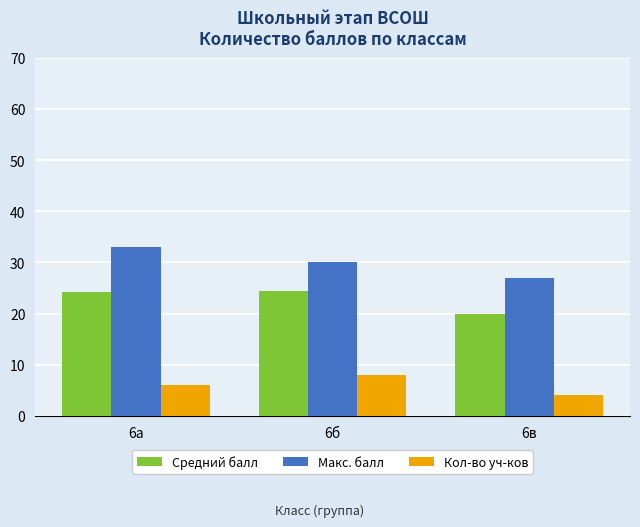

True or false: Средний балл has a value of 34.6 at 6в.

False